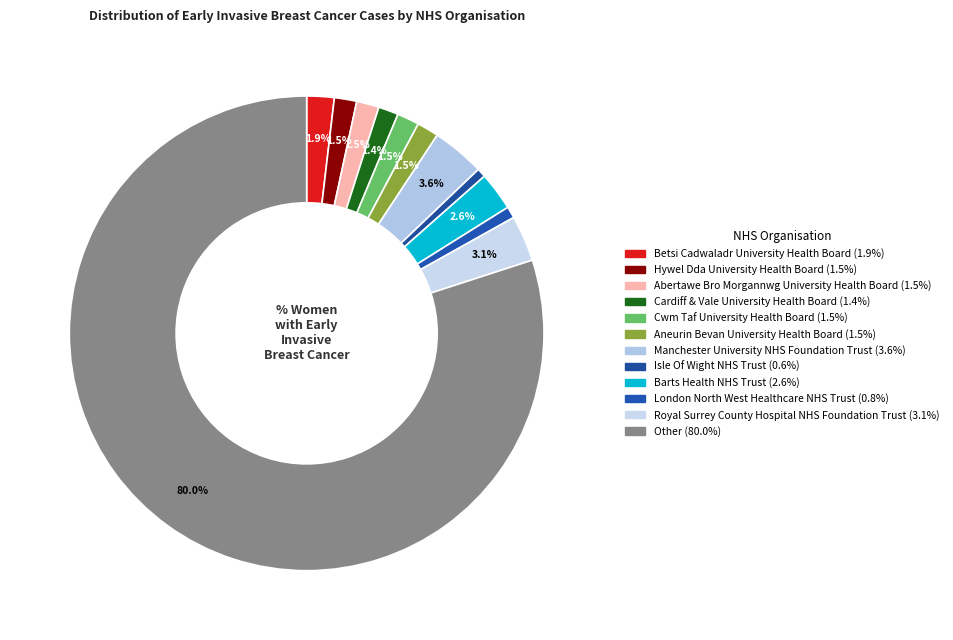

The Royal Surrey County Hospital NHS Foundation Trust slice represents 3% of the pie. True or false?

True